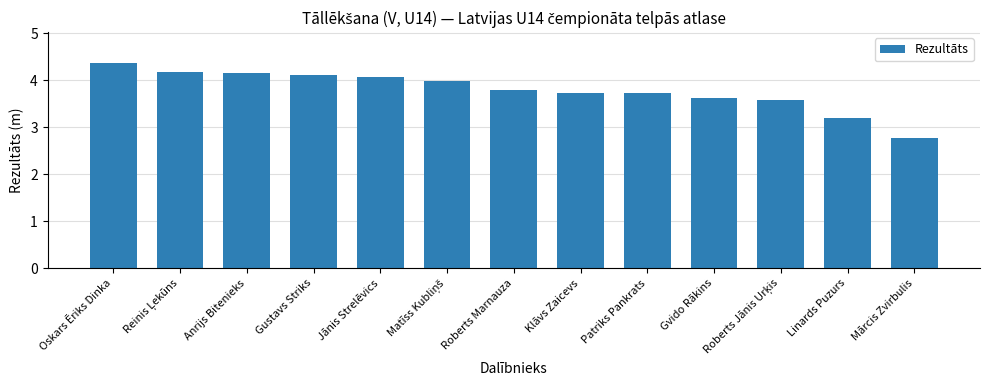

What is the sum of the values at Roberts Marnauza and Mārcis Zvirbulis?

6.6